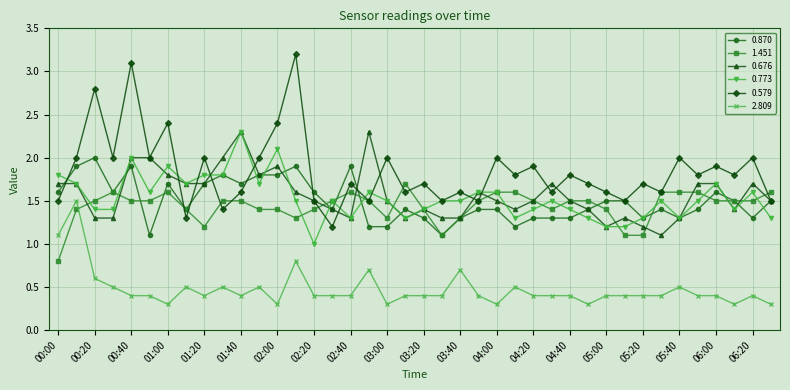

Which series has the widest spread of values?

0.579